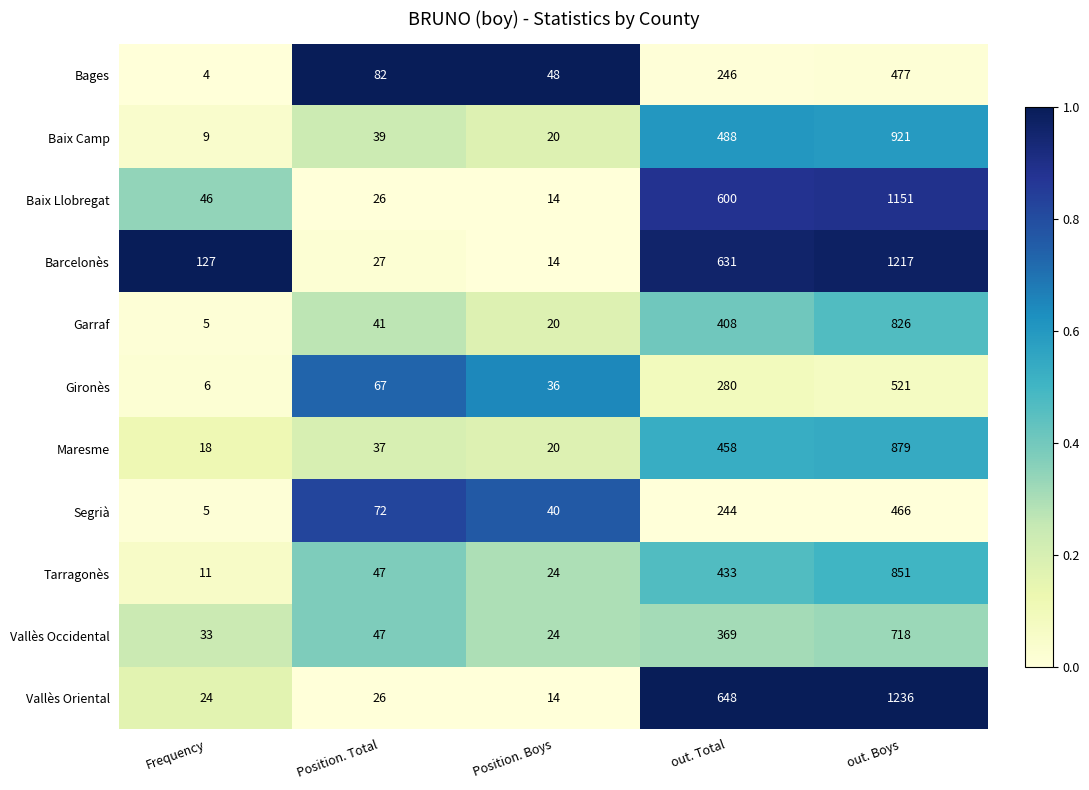

Which series has the largest total across all categories?

Barcelonès